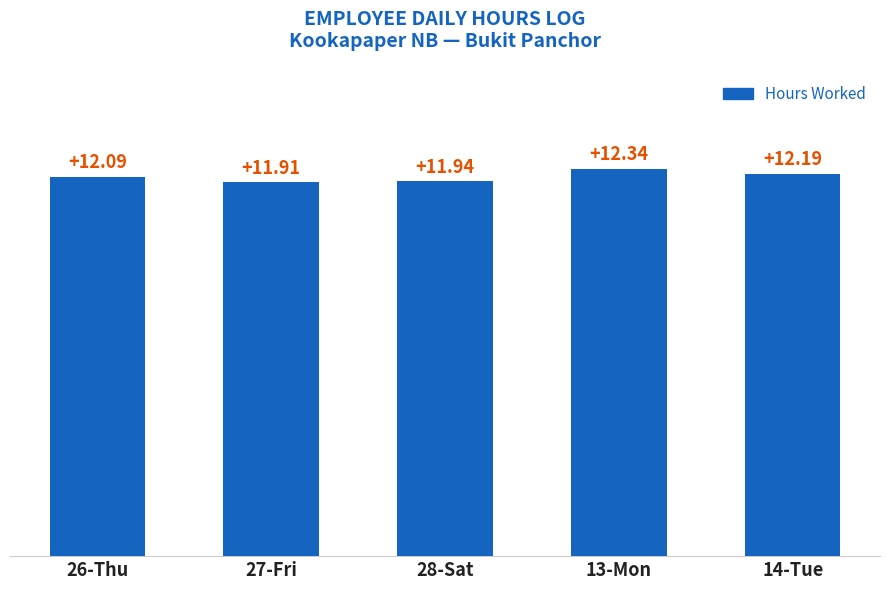

What position from the right is 13-Mon?

2